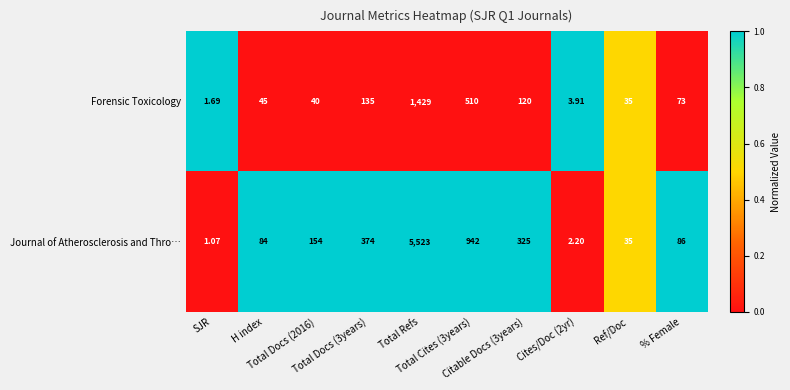

List the series in order of their overall mean, highest first.

Journal of Atherosclerosis and Thro…, Forensic Toxicology